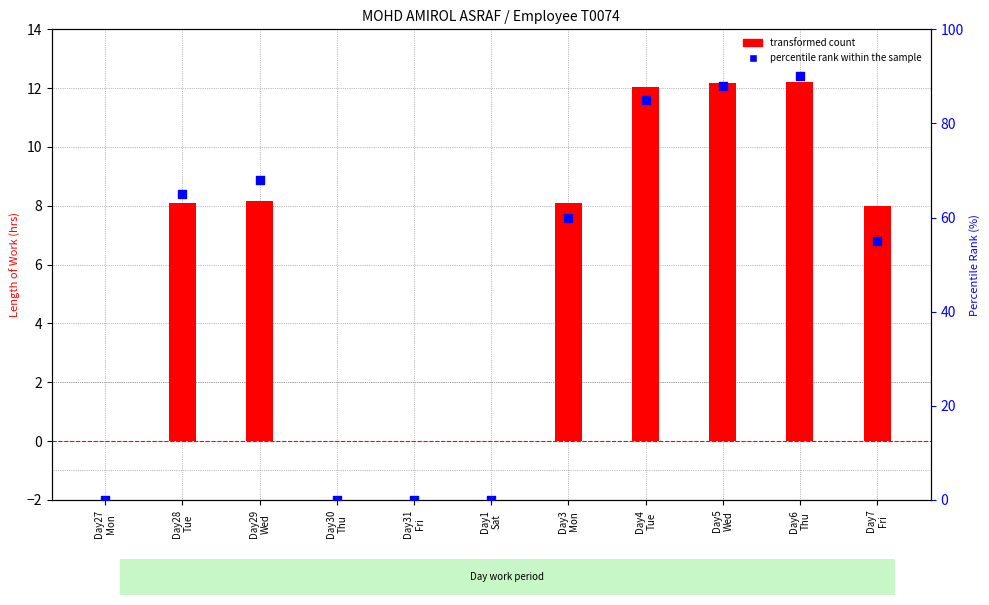

Is the value of percentile rank within the sample at Day28
Tue greater than the value of transformed count at Day4
Tue?

Yes